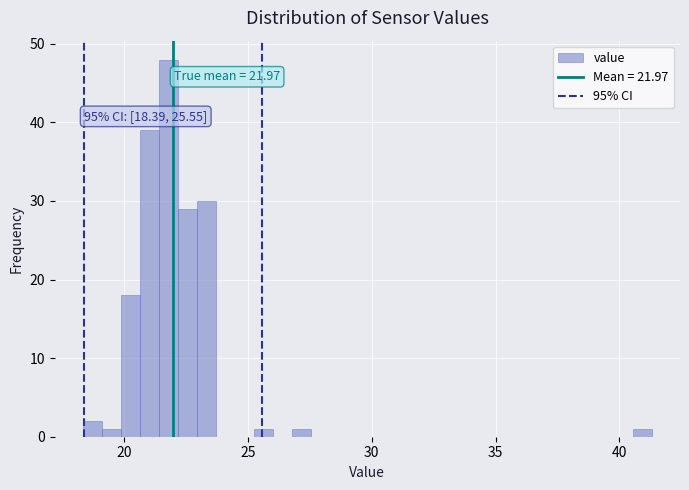

Around what value on the x-axis is the tallest bar? Give the approximate position of its centre, as read against the axis.

22.0